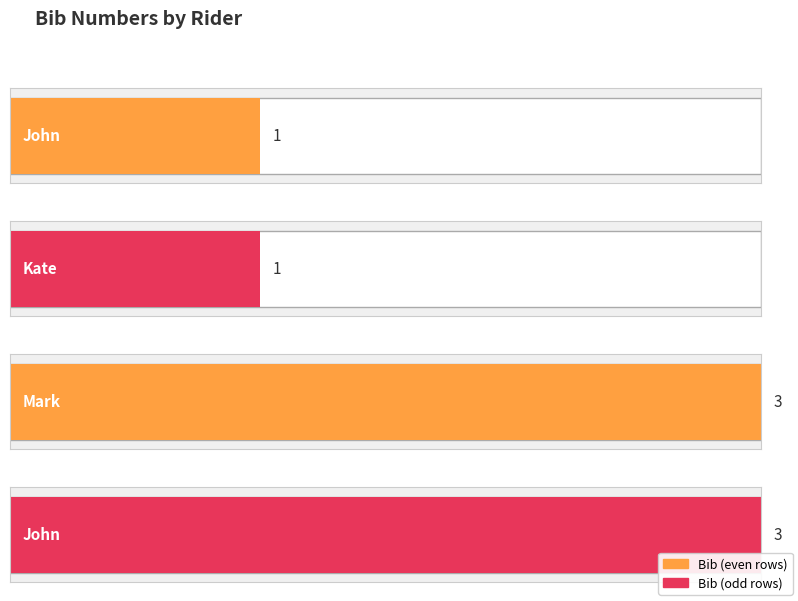

Reading left to right, what are all the values shown in this chart?

1	1	3	3